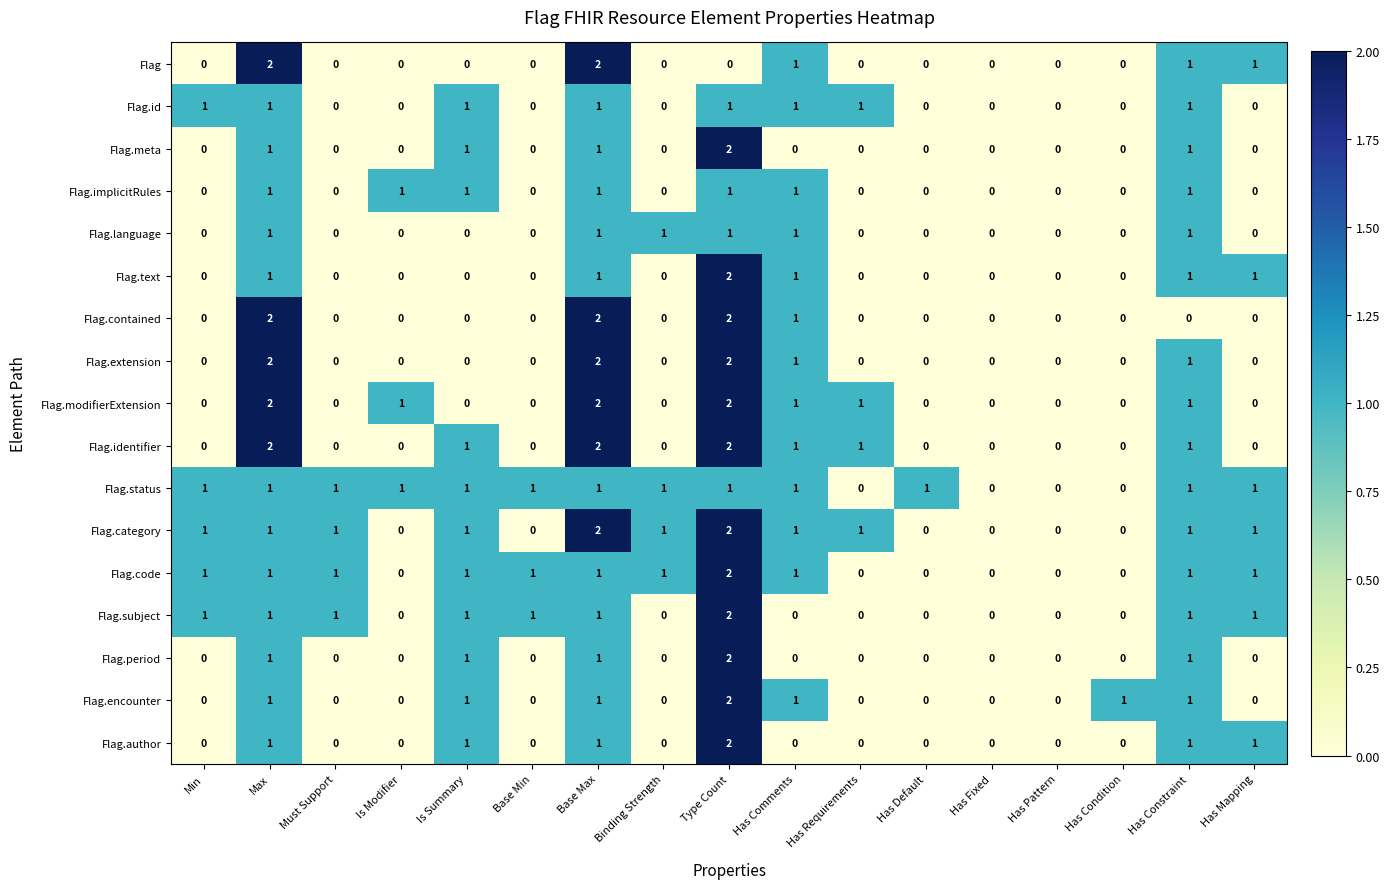

What is the total value across all series at Is Modifier?

3